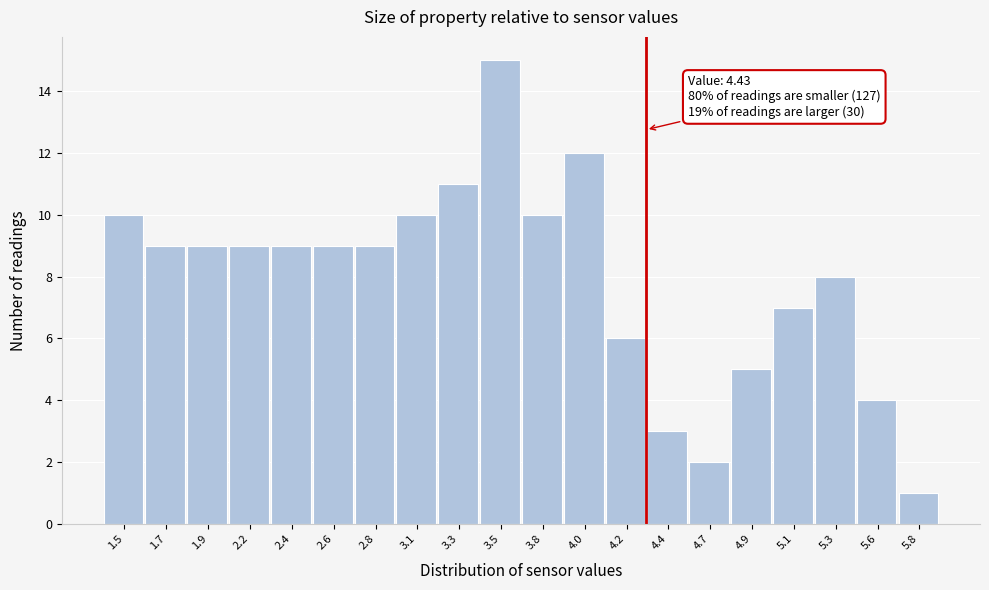

Reading right to left, what are all the values shown in this chart?

5.8=1	5.6=4	5.3=8	5.1=7	4.9=5	4.7=2	4.4=3	4.2=6	4.0=12	3.8=10	3.5=15	3.3=11	3.1=10	2.8=9	2.6=9	2.4=9	2.2=9	1.9=9	1.7=9	1.5=10